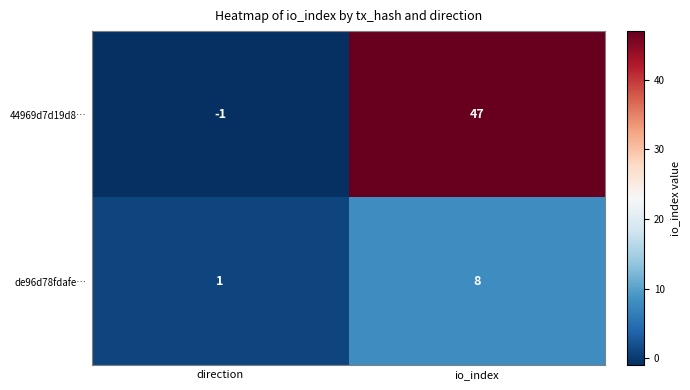

Is it true that 44969d7d19d8… equals 47 at io_index?

True